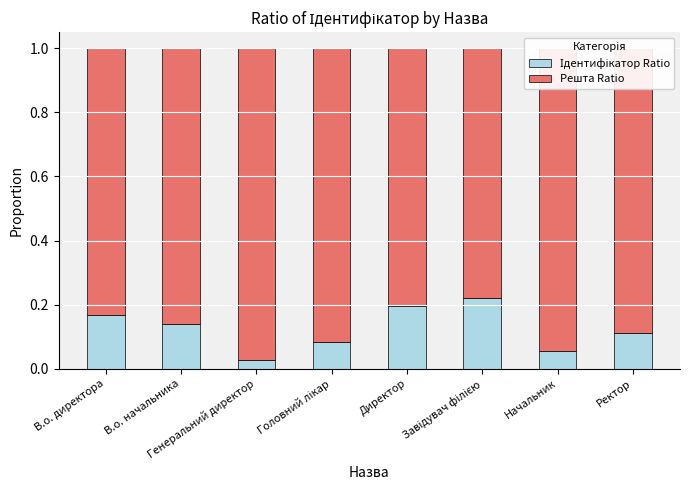

At which label is Ідентифікатор Ratio closest to 0?

Генеральний директор